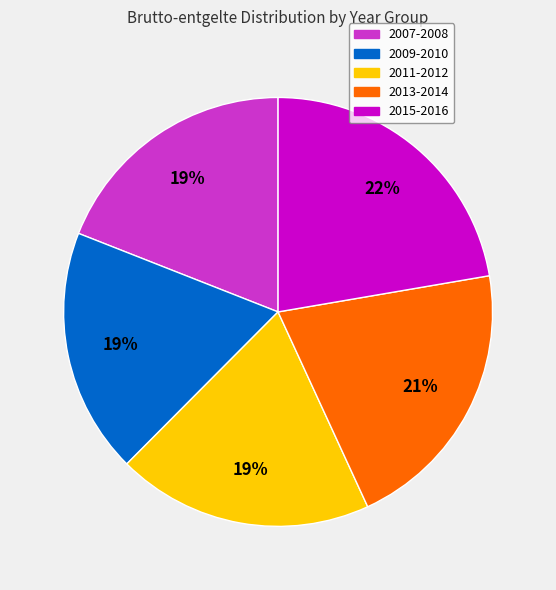

Is there a majority slice in this chart?

No